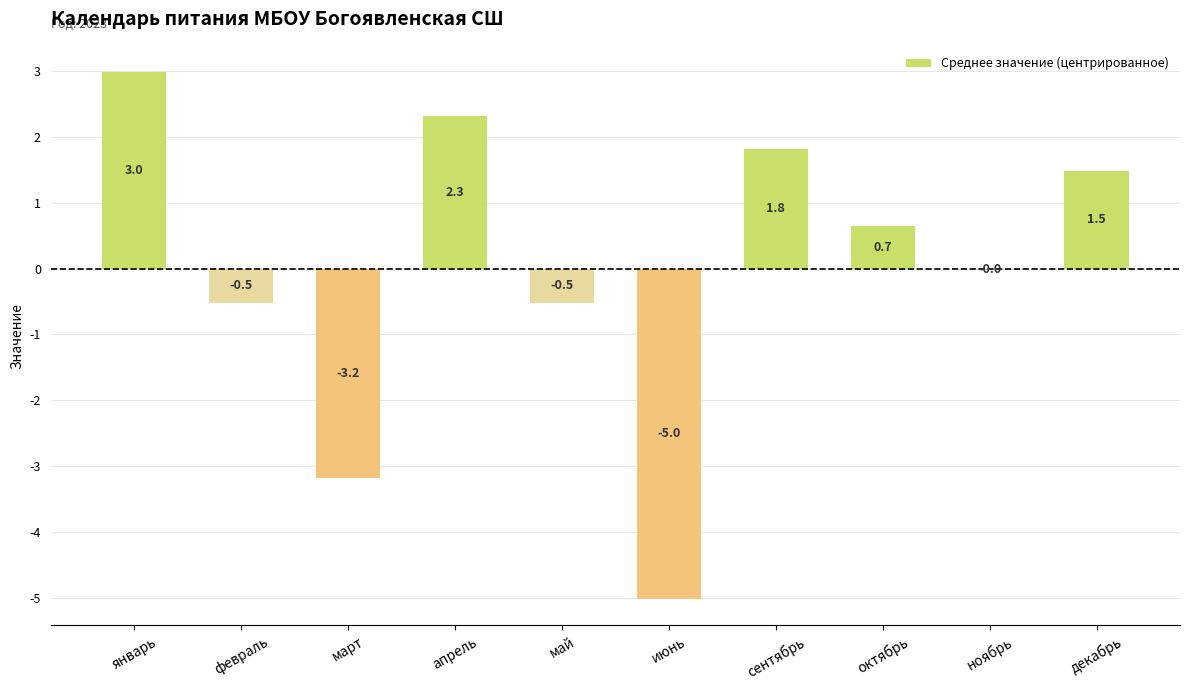

At which category does the chart reach its peak across all series?

январь